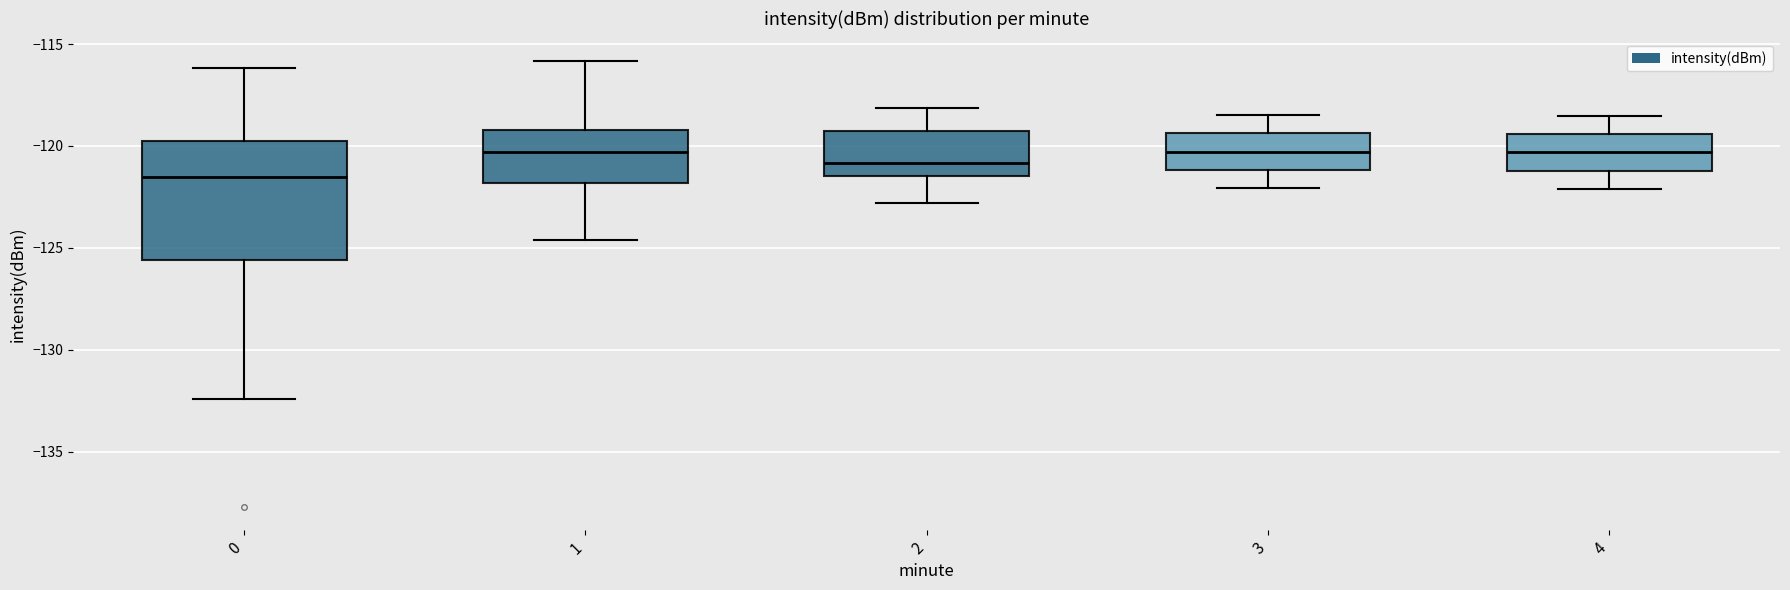

Where does the lower whisker of the box at x = 3 end on the y-axis? The values are not printed on the chart, so give them approximately, as read against the axis.

-122.0